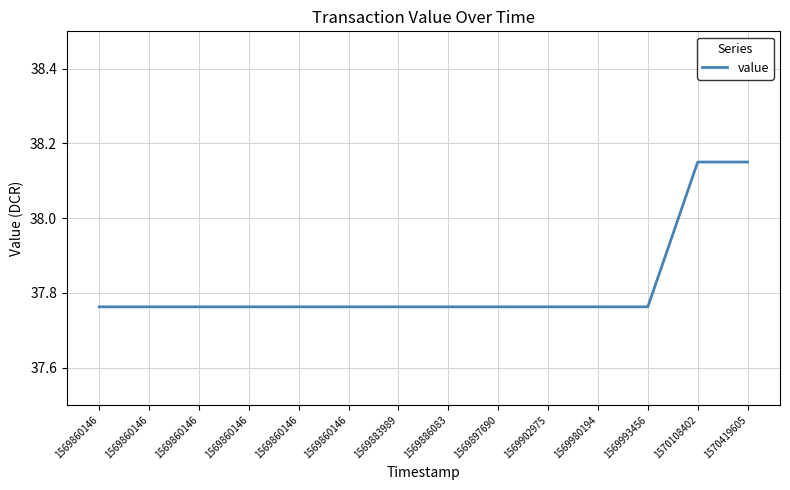

Reading left to right, what are all the values shown in this chart?

37.8	37.8	37.8	37.8	37.8	37.8	37.8	37.8	37.8	37.8	37.8	37.8	38.2	38.2